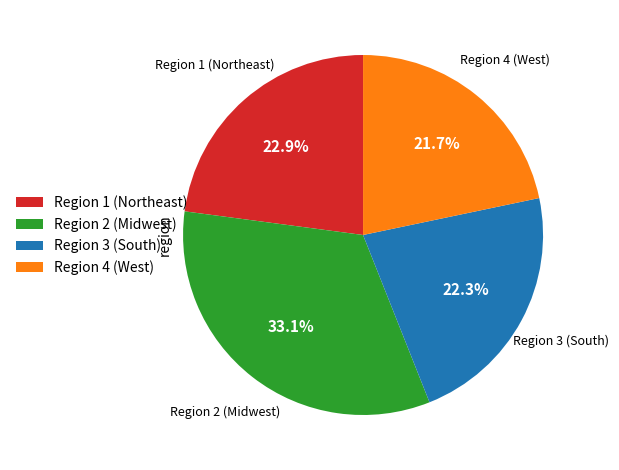

Is there any slice that represents more than half of the pie?

No